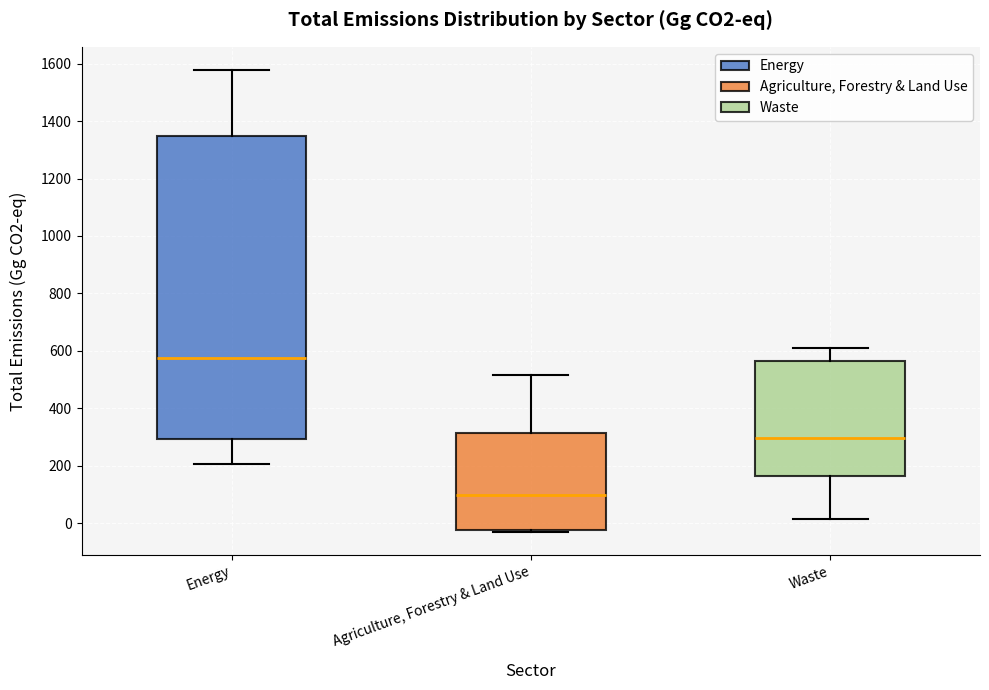

Which box is the tallest, from its lower edge to its upper edge?

Energy